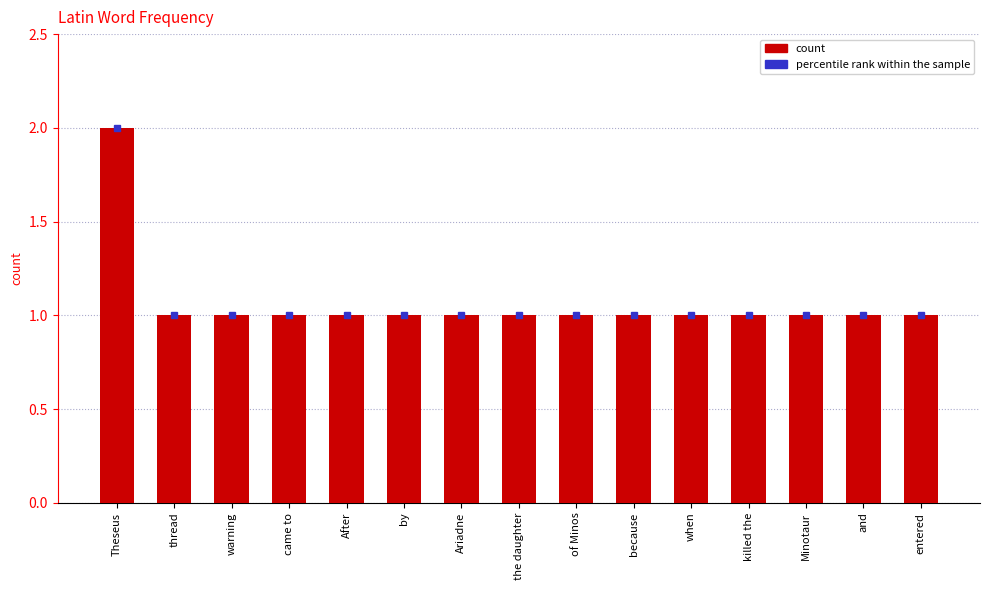

What is the label of the 9th bar from the left?

of Minos